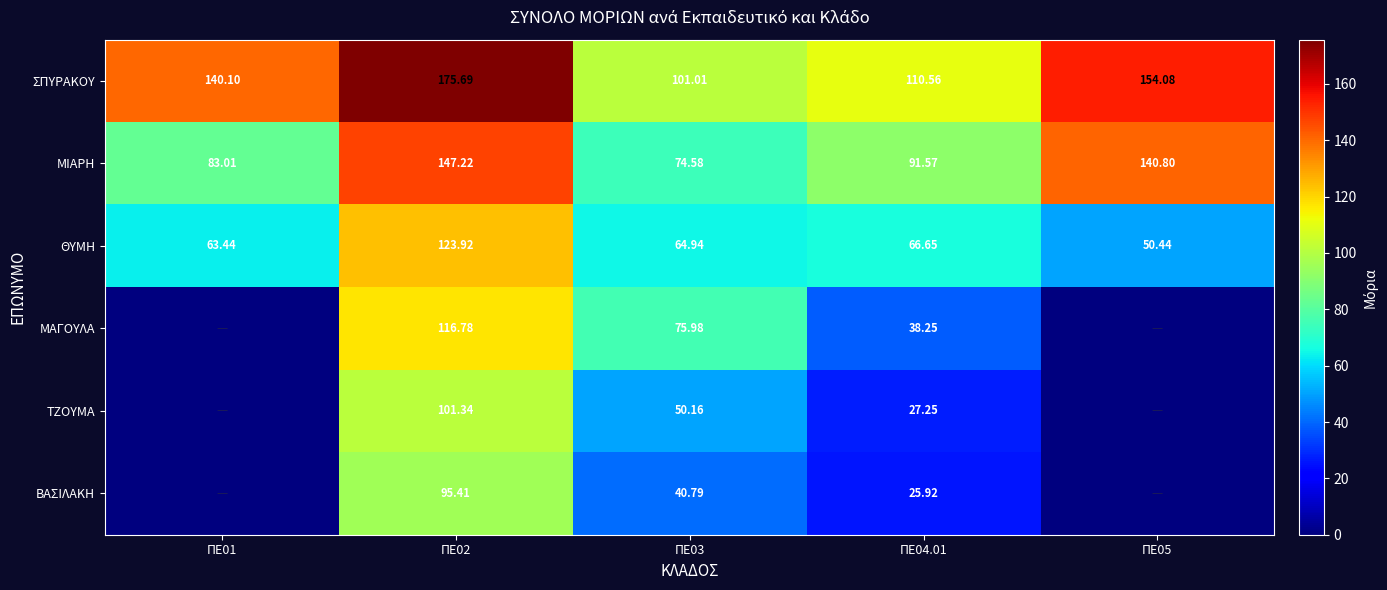

List the labels in order of ΘΥΜΗ value, largest first.

ΠΕ02, ΠΕ04.01, ΠΕ03, ΠΕ01, ΠΕ05